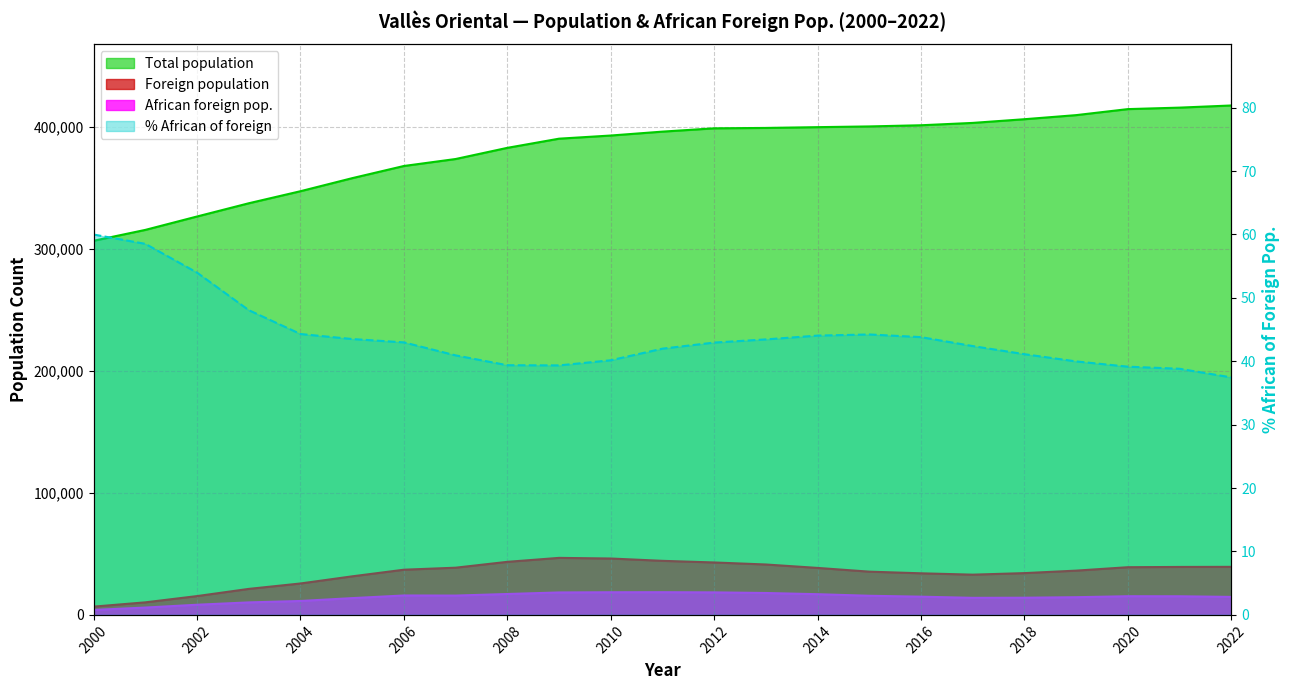

Reading left to right, what are all the values shown in this chart?

Total population: 2000=306665.0	2001=315582.0	2002=326562.0	2003=337403.0	2004=347281.0	2005=357974.0	2006=367956.0	2007=373671.0	2008=382820.0	2009=390336.0	2010=392921.0	2011=396118.0	2012=398826.0	2013=399148.0	2014=399781.0	2015=400375.0	2016=401338.0	2017=403259.0	2018=406289.0	2019=409638.0	2020=414570.0	2021=415789.0	2022=417543.0
Foreign population: 2000=6795.0	2001=10291.0	2002=15424.0	2003=21314.0	2004=25756.0	2005=31607.0	2006=37043.0	2007=38692.0	2008=43492.0	2009=46742.0	2010=46220.0	2011=44318.0	2012=42980.0	2013=41316.0	2014=38514.0	2015=35452.0	2016=34098.0	2017=32984.0	2018=34250.0	2019=36285.0	2020=39088.0	2021=39311.0	2022=39392.0
African foreign pop.: 2000=4076.0	2001=6022.0	2002=8326.0	2003=10243.0	2004=11410.0	2005=13753.0	2006=15921.0	2007=15837.0	2008=17129.0	2009=18395.0	2010=18562.0	2011=18609.0	2012=18458.0	2013=17951.0	2014=16965.0	2015=15681.0	2016=14940.0	2017=13985.0	2018=14082.0	2019=14508.0	2020=15303.0	2021=15261.0	2022=14755.0
% African of foreign: 2000=60.0	2001=58.5	2002=54.0	2003=48.1	2004=44.3	2005=43.5	2006=43.0	2007=40.9	2008=39.4	2009=39.4	2010=40.2	2011=42.0	2012=43.0	2013=43.5	2014=44.0	2015=44.2	2016=43.8	2017=42.4	2018=41.1	2019=40.0	2020=39.1	2021=38.8	2022=37.5